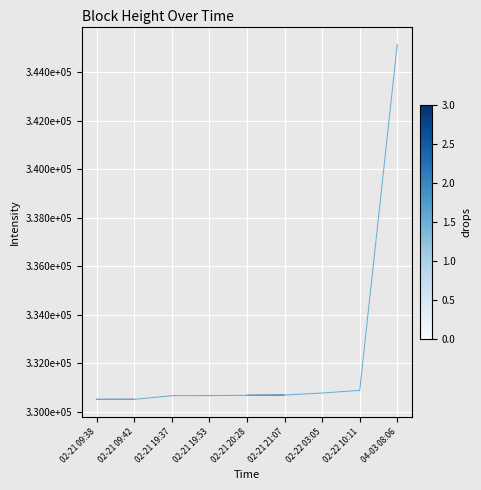

Does the chart have visible grid lines?

Yes